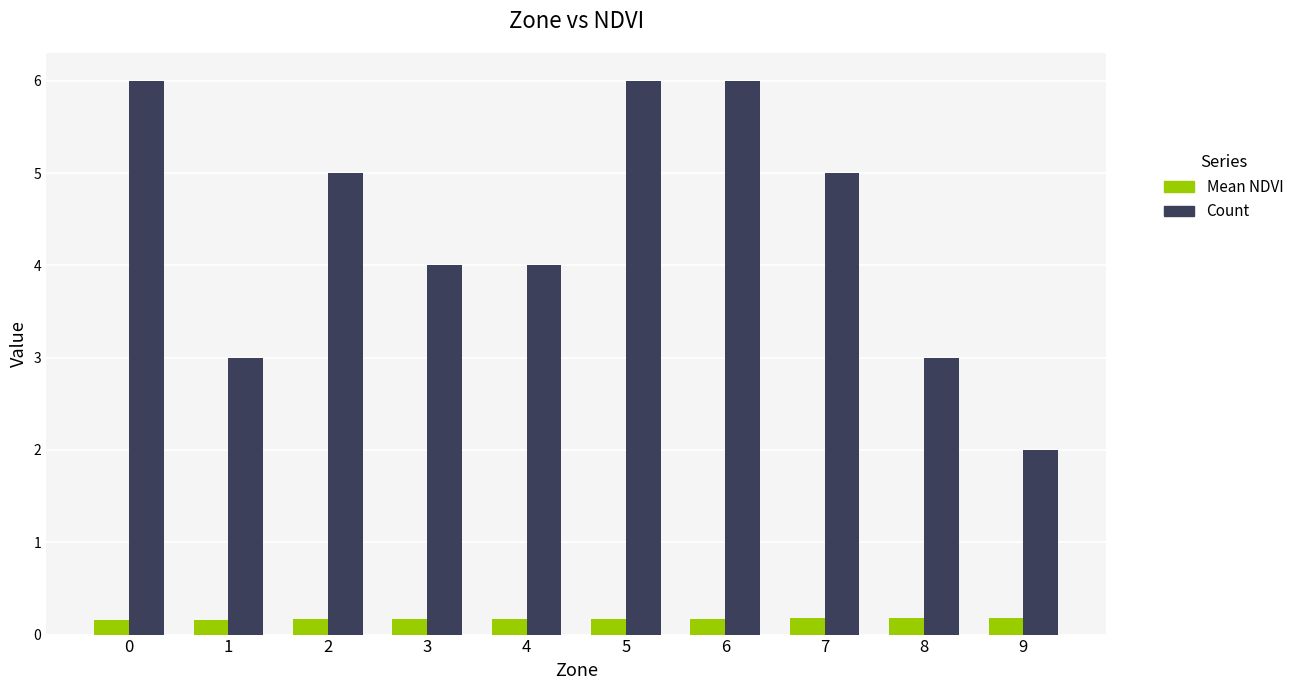

What is the sum of all Count values?

44.0